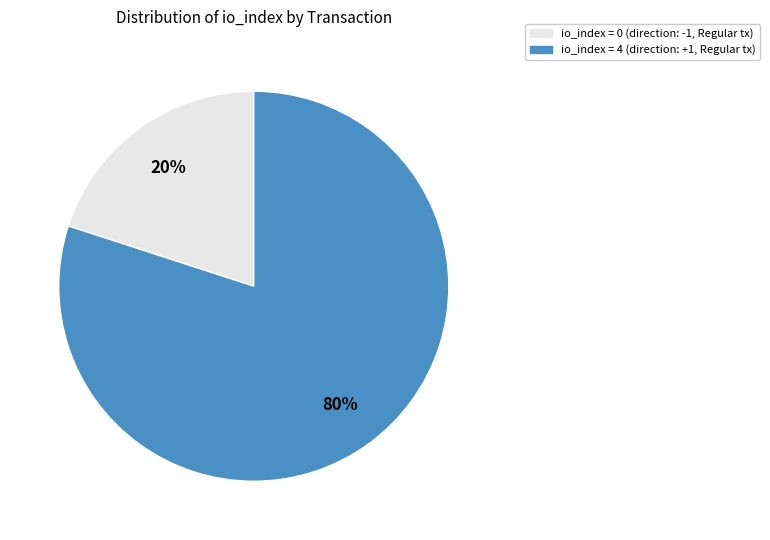

Does any single category account for the majority?

Yes